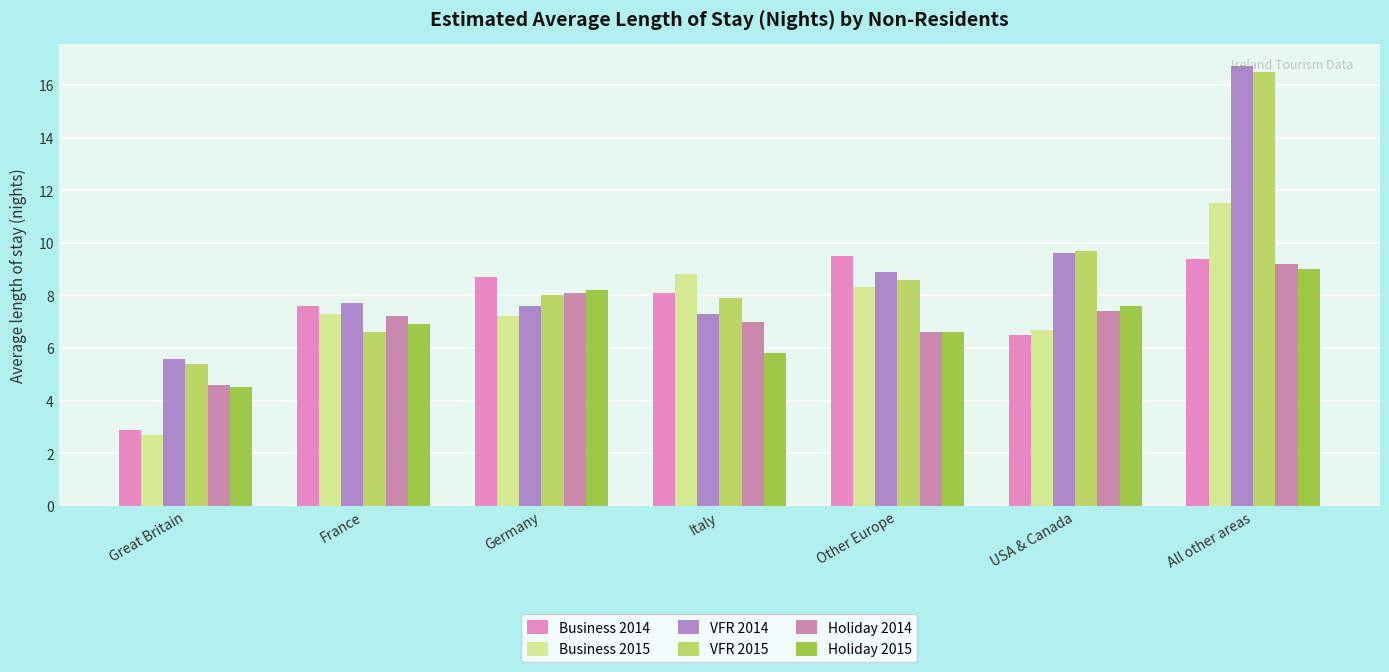

At which label does Business 2014 first exceed 8?

Germany